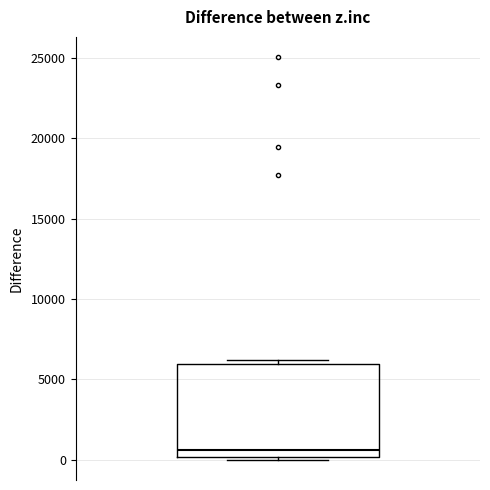

Where is the upper edge of the box on the y-axis? The values are not printed on the chart, so give them approximately, as read against the axis.

6000